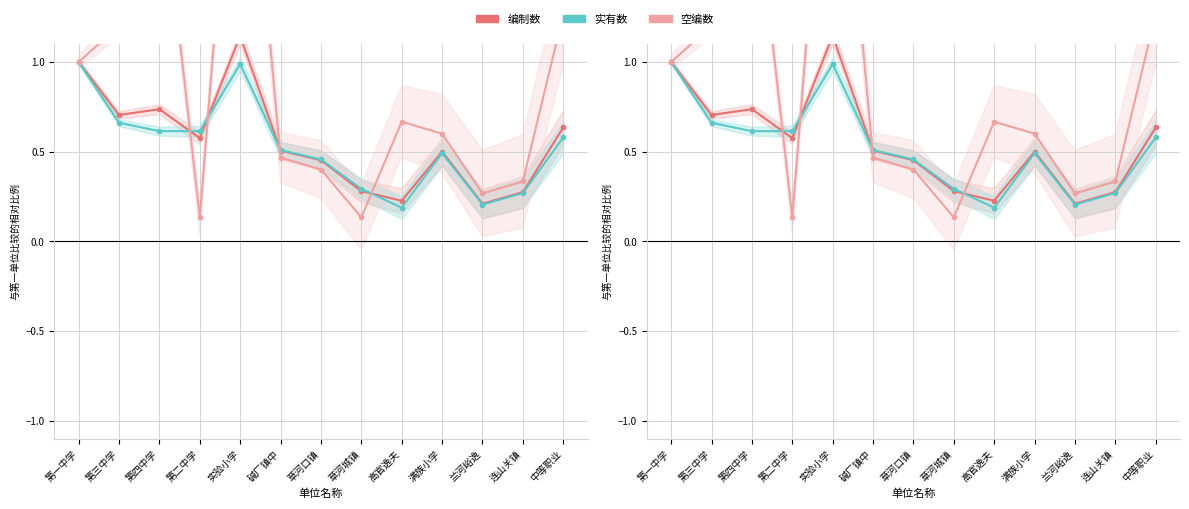

Where do 实有数 and 编制数 first cross each other?

第四中学 and 第二中学